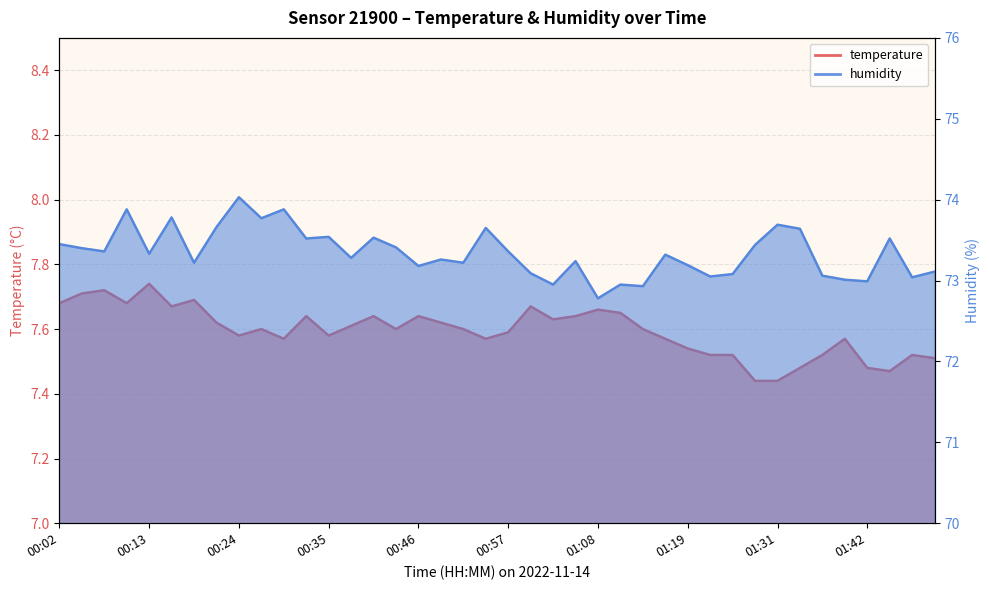

What position from the left is 01:22?

30